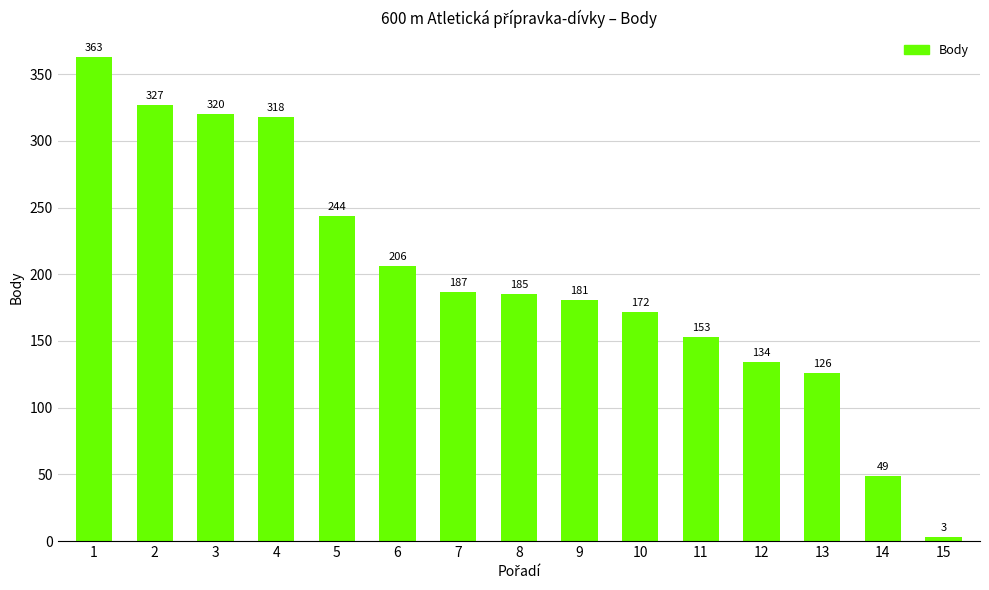

What is the minimum value shown in the chart?

3